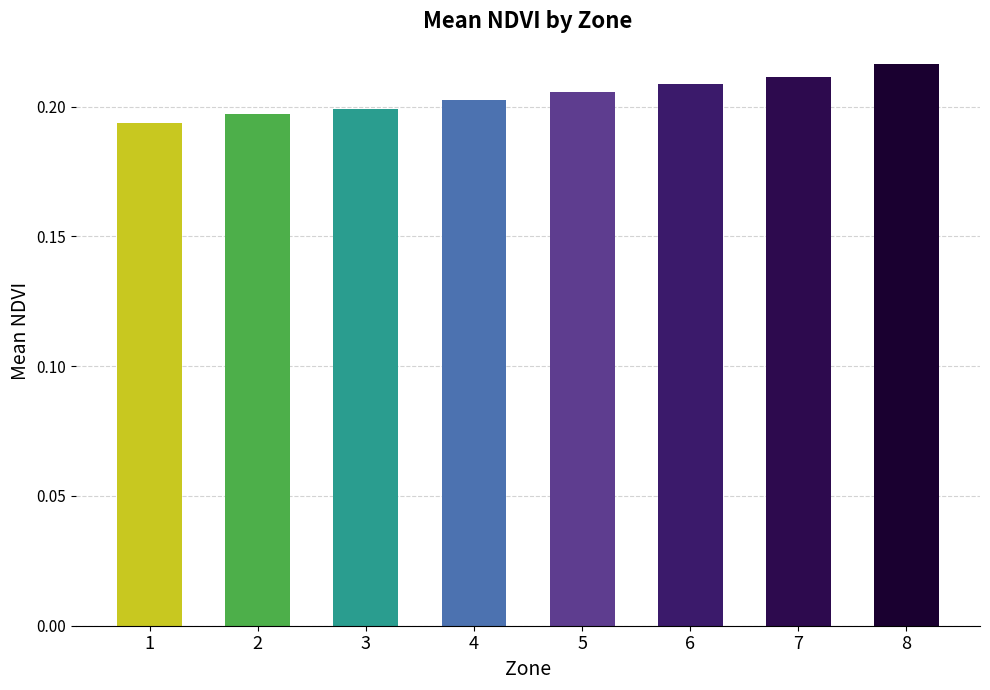

Which label corresponds to the largest value in the chart?

8